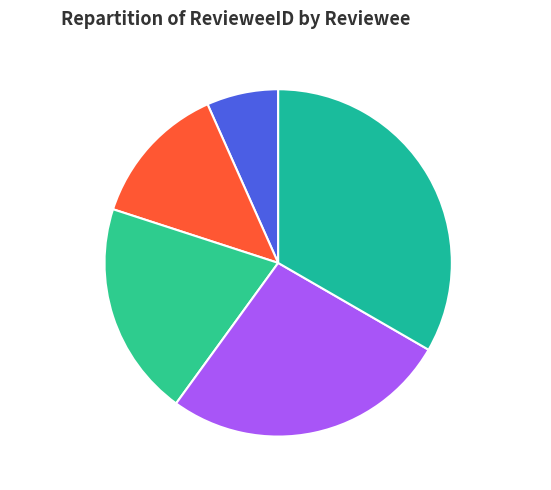

Between David Müller and Anna Schmidt, which is larger?

David Müller